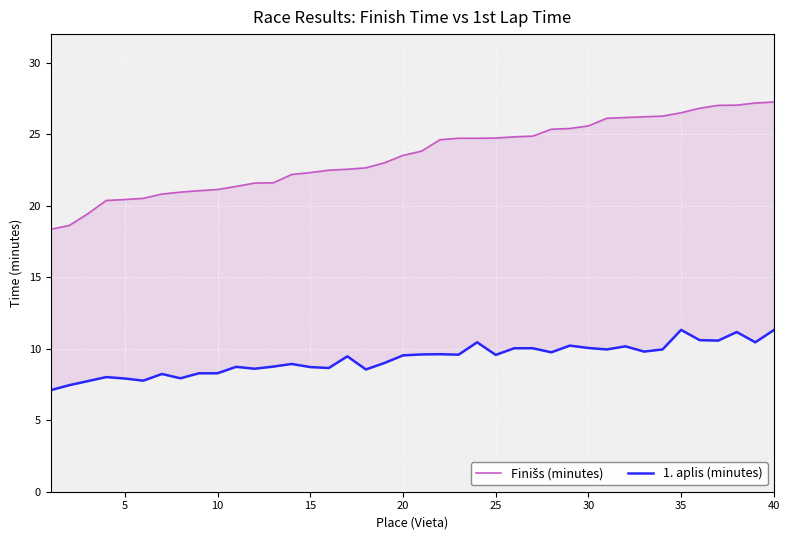

How many lines are shown in the chart?

2